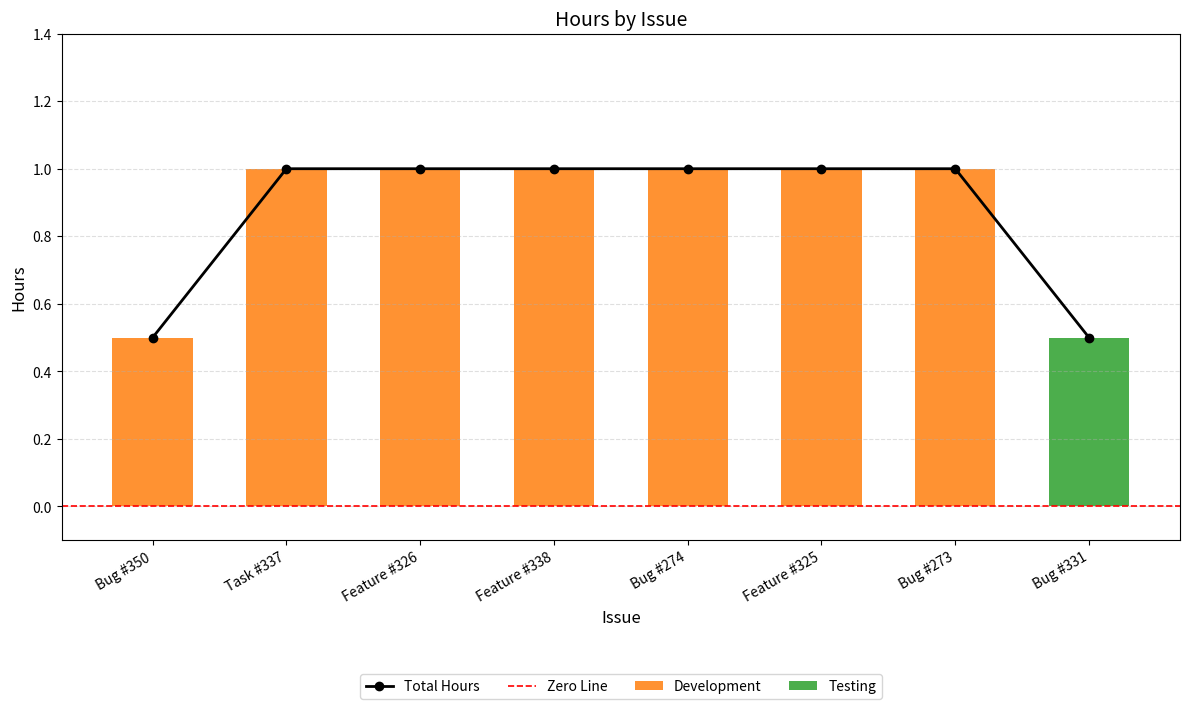

What is the ratio of the value at Feature #338 to the value at Bug #273?

1.0